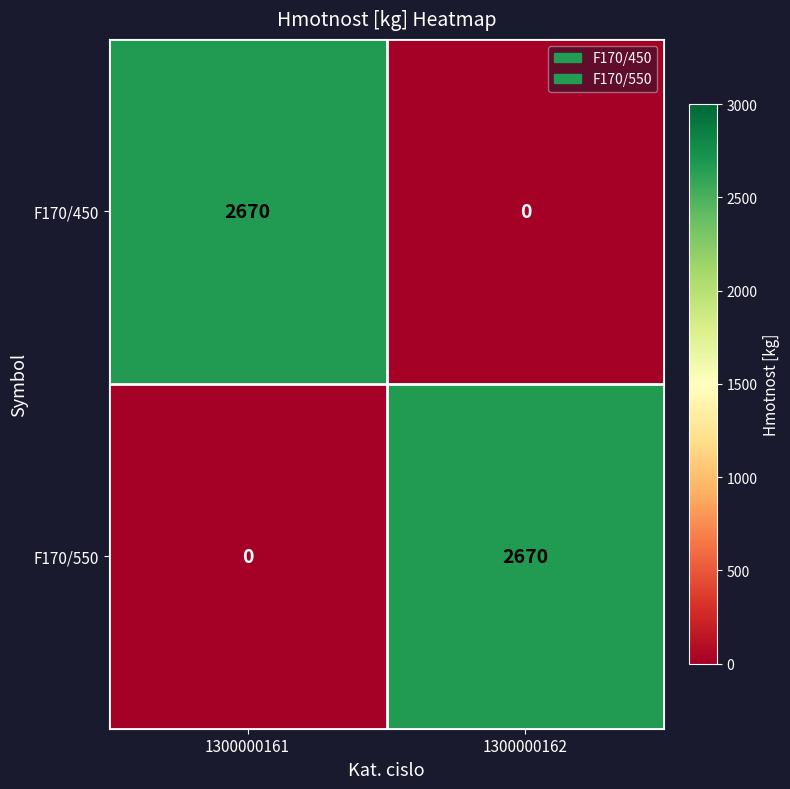

Rank the categories by F170/550 value from highest to lowest.

1300000162, 1300000161